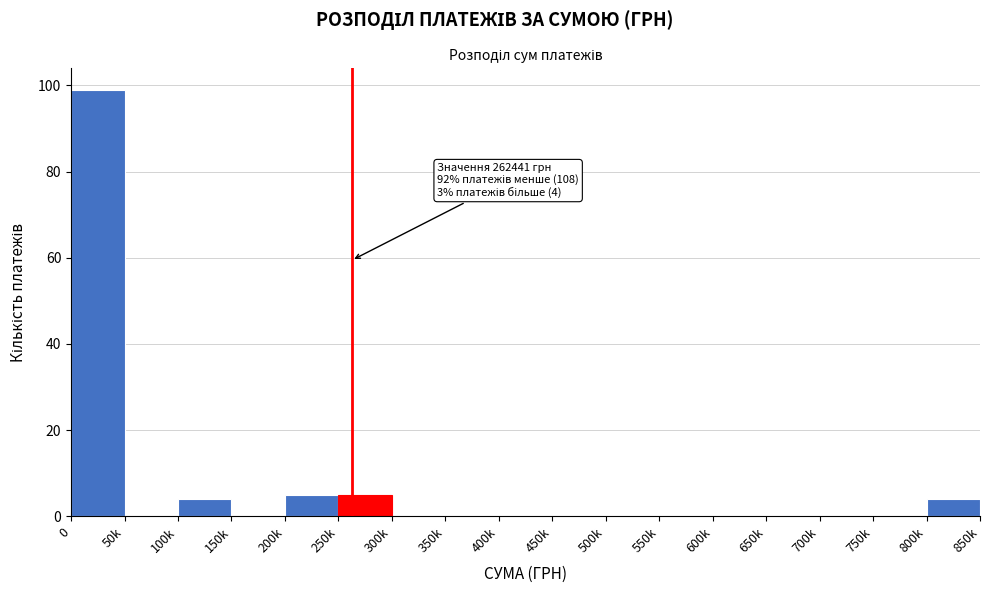

Reading left to right, transcribe all the data shown in this chart.

0=99	50k=0	100k=4	150k=0	200k=5	250k=5	300k=0	350k=0	400k=0	450k=0	500k=0	550k=0	600k=0	650k=0	700k=0	750k=0	800k=4